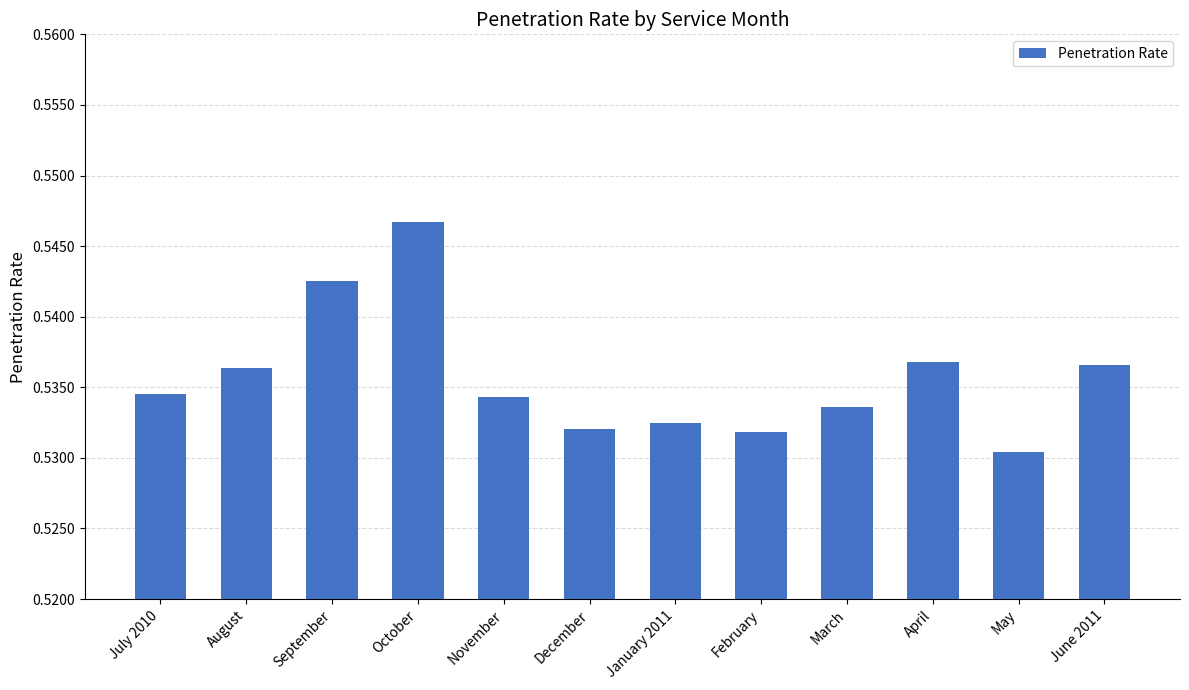

What position from the left is May?

11